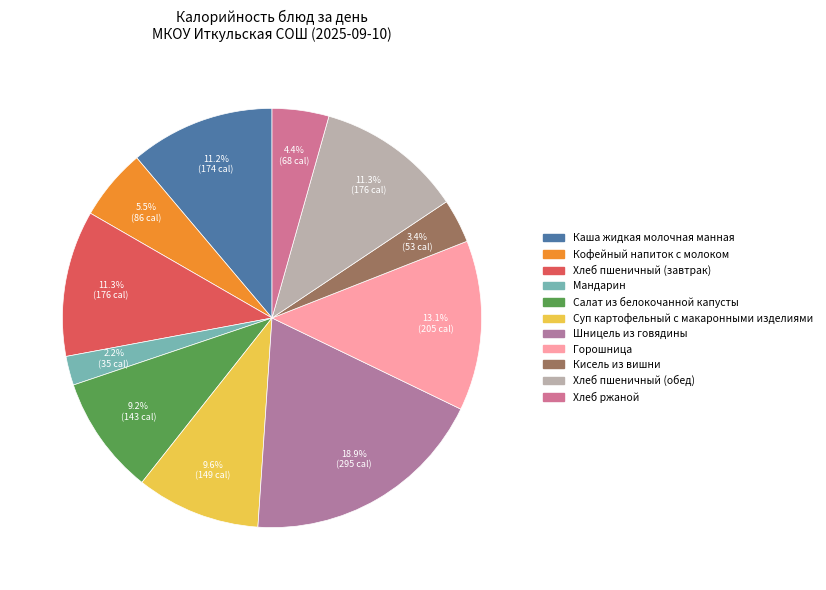

To the nearest percent, what percentage of the pie is Суп картофельный с макаронными изделиями?

10%